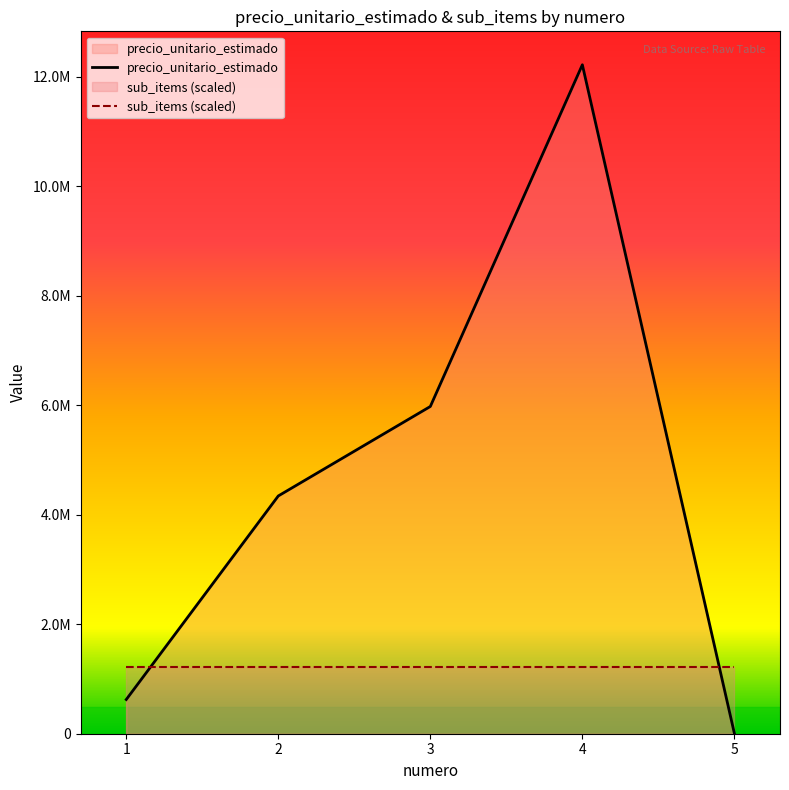

List the labels in order of value, largest first.

4, 3, 2, 1, 5